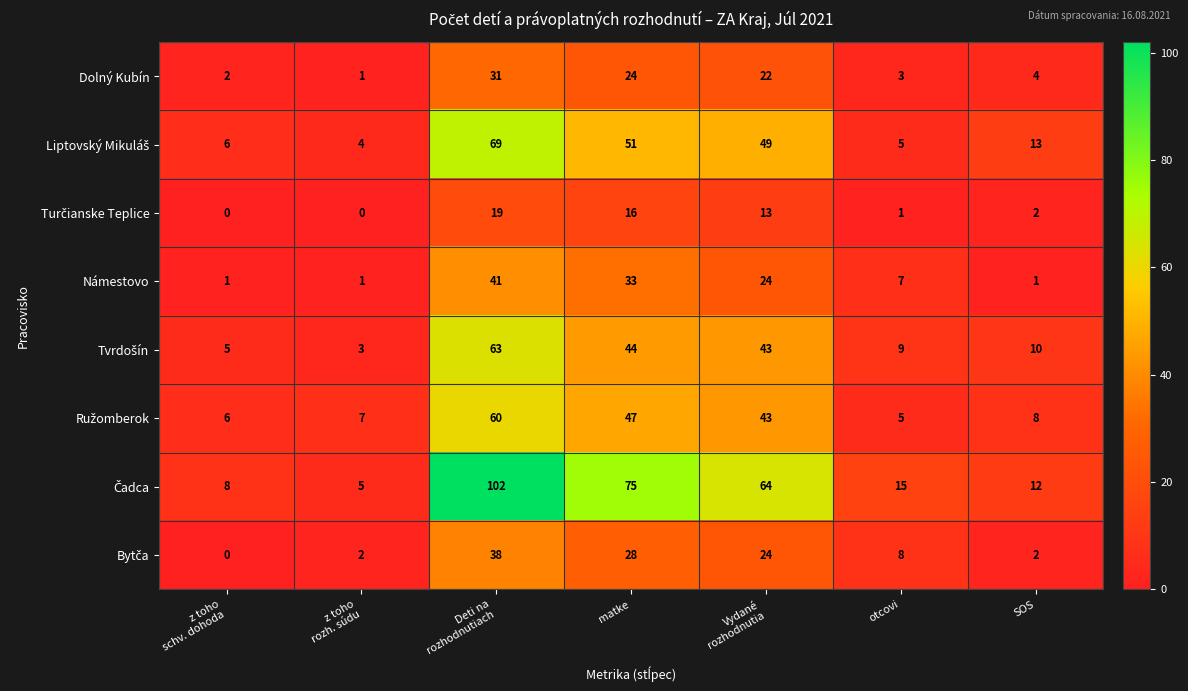

At how many categories does at least one series exceed 24?

3